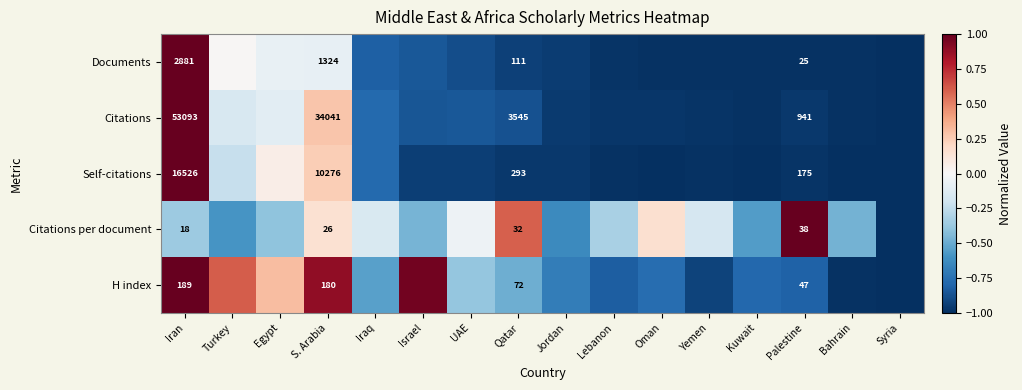

True or false: Documents has a value of -0.5 at Qatar.

False